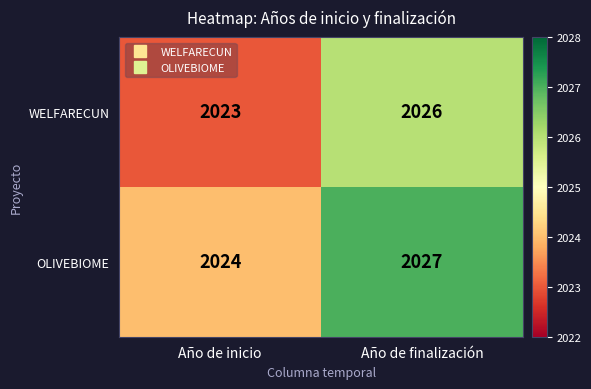

Rank the series by their maximum value, from highest to lowest.

OLIVEBIOME, WELFARECUN